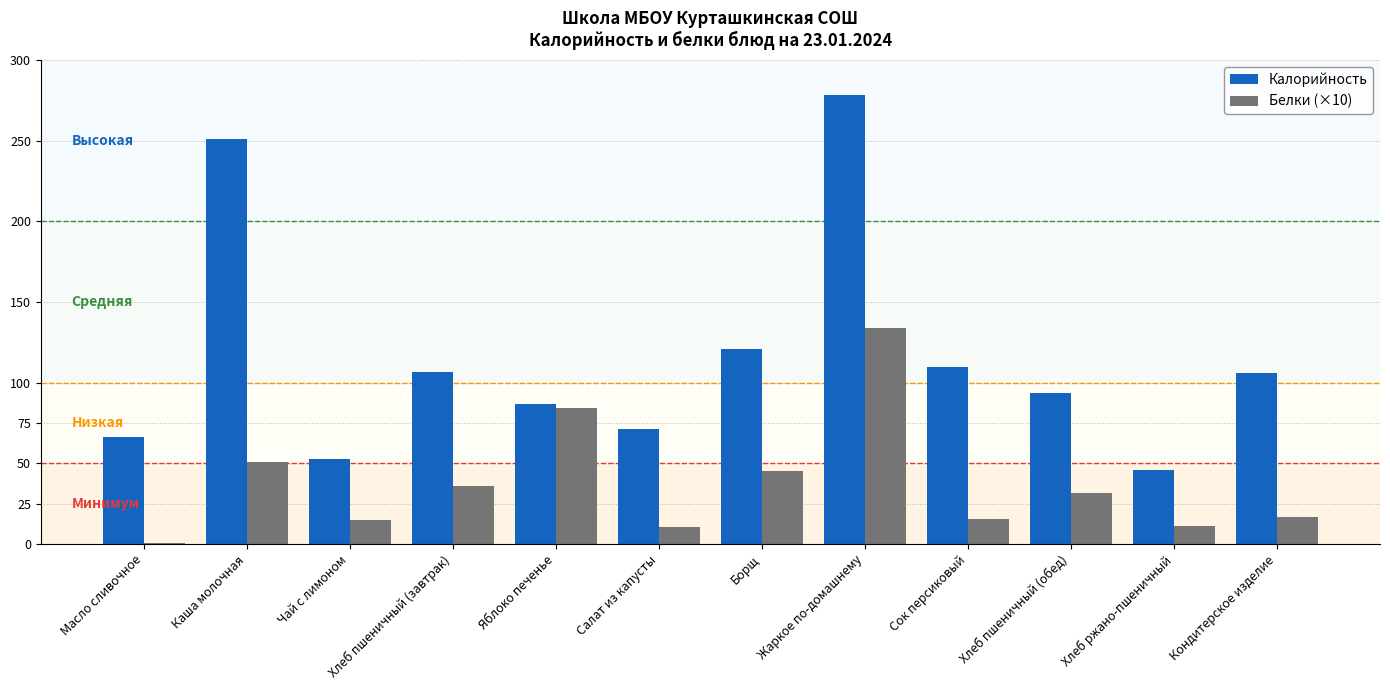

What is the maximum value shown in the chart?

278.3